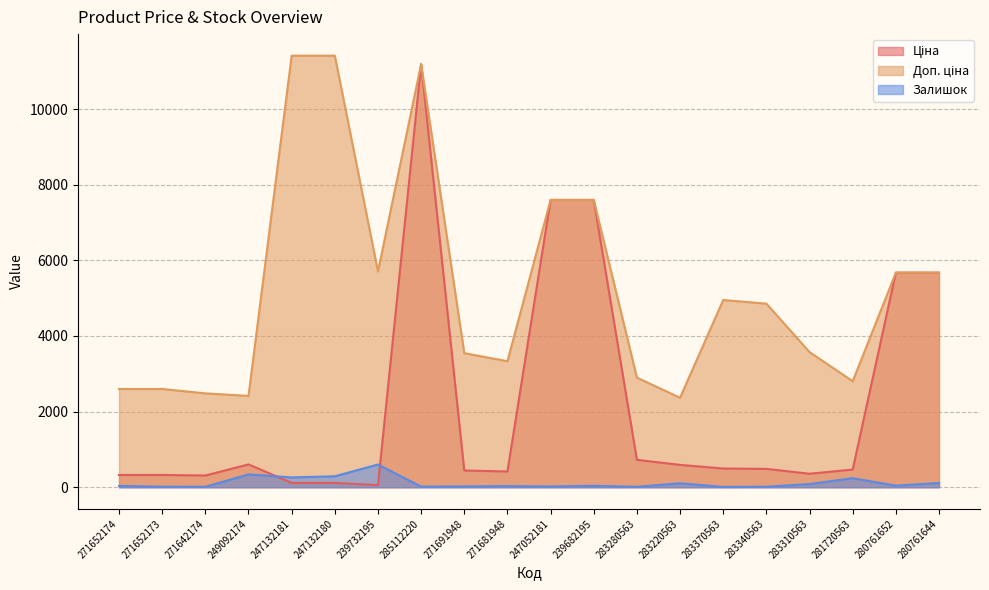

What is the difference between the Доп. ціна values at 271642174 and 239732195?

3222.6